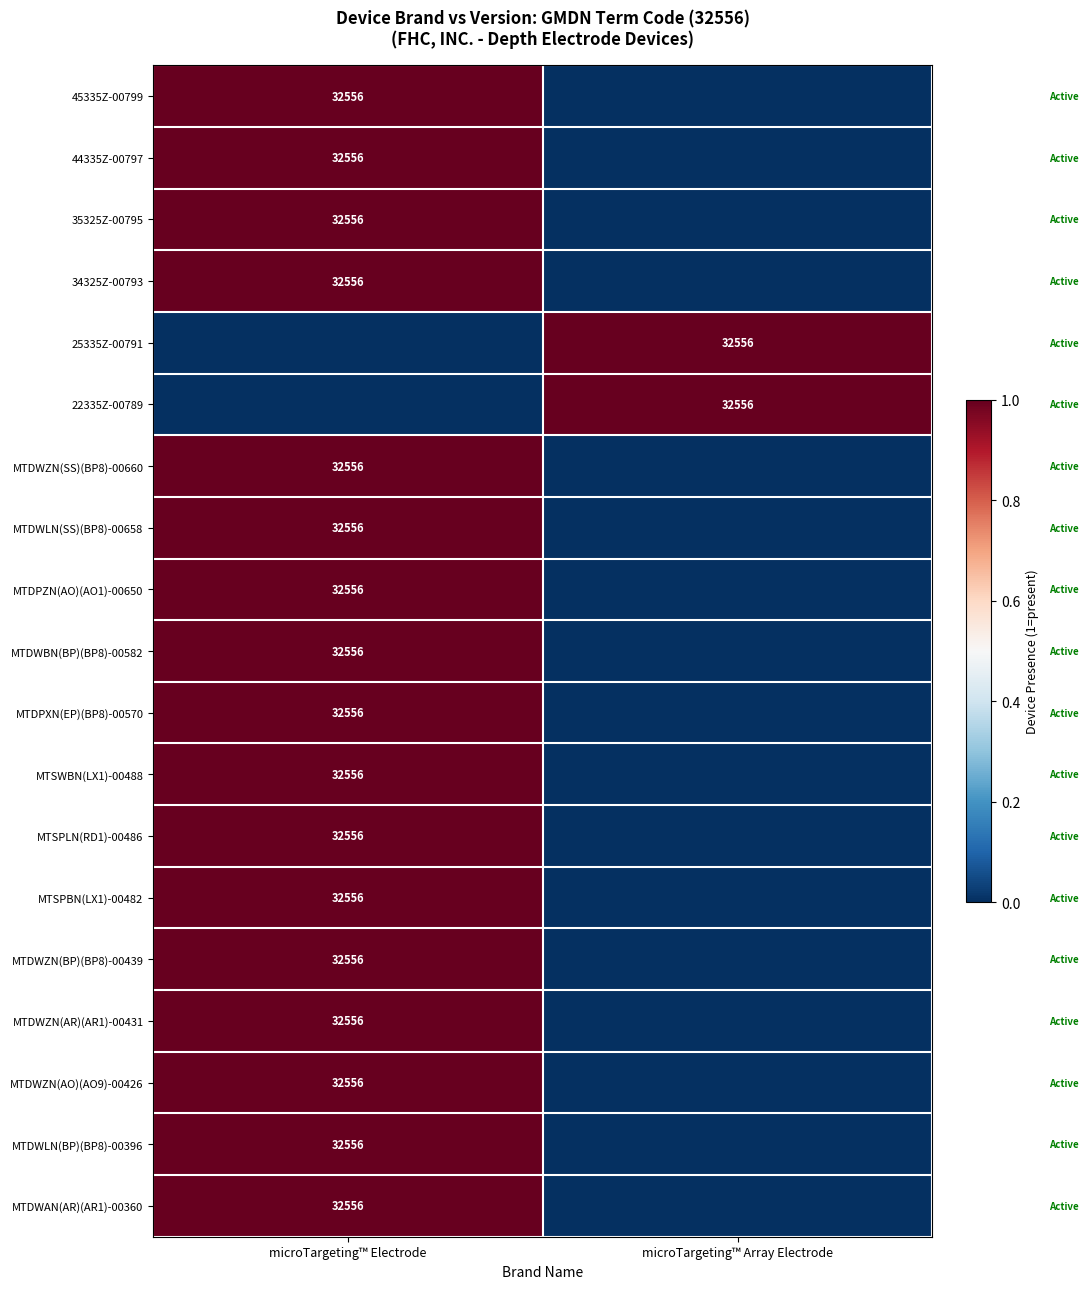

The MTDWZN(SS)(BP8)-00660 series shows 43873 at microTargeting™ Electrode. True or false?

False